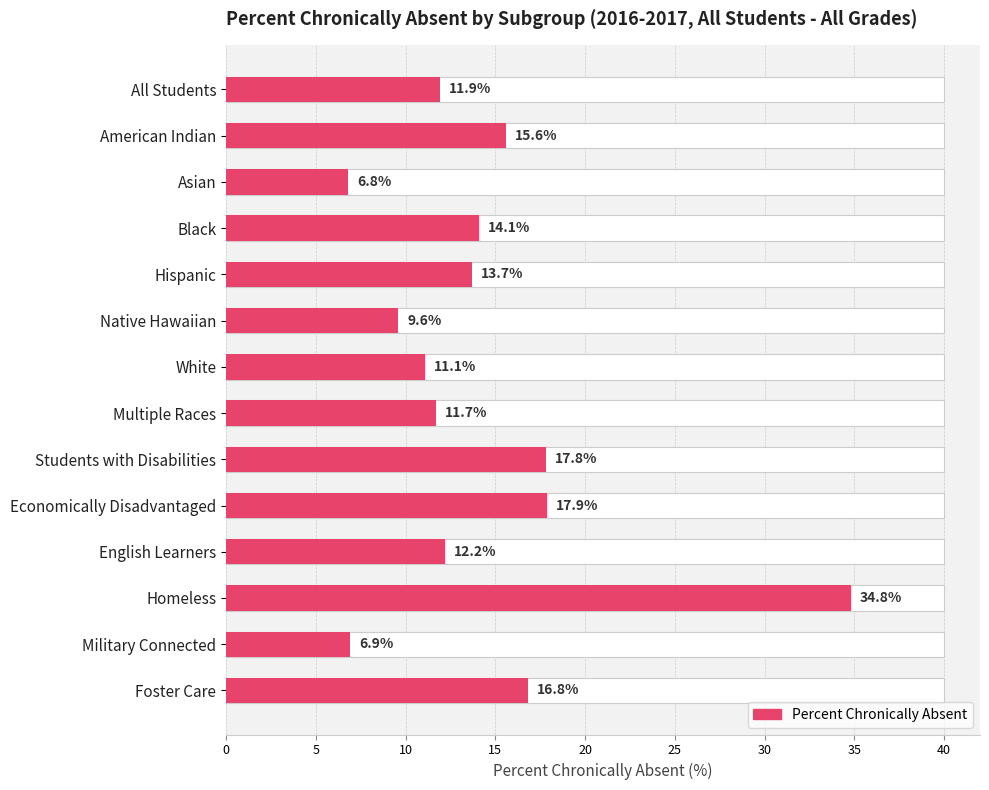

What is the difference between the maximum and second lowest values?

27.9